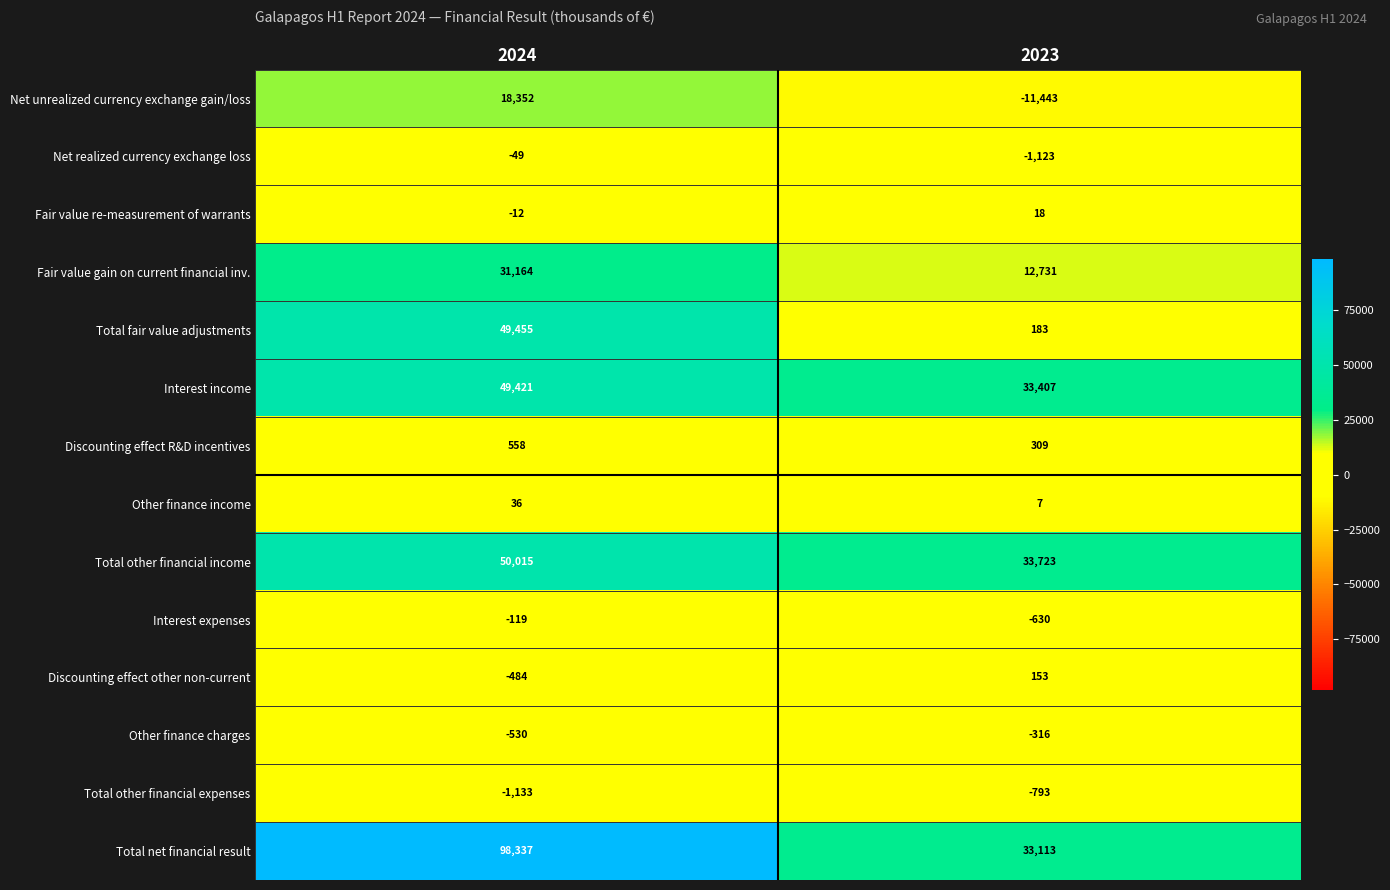

Which category has the lowest value across all series?

2023